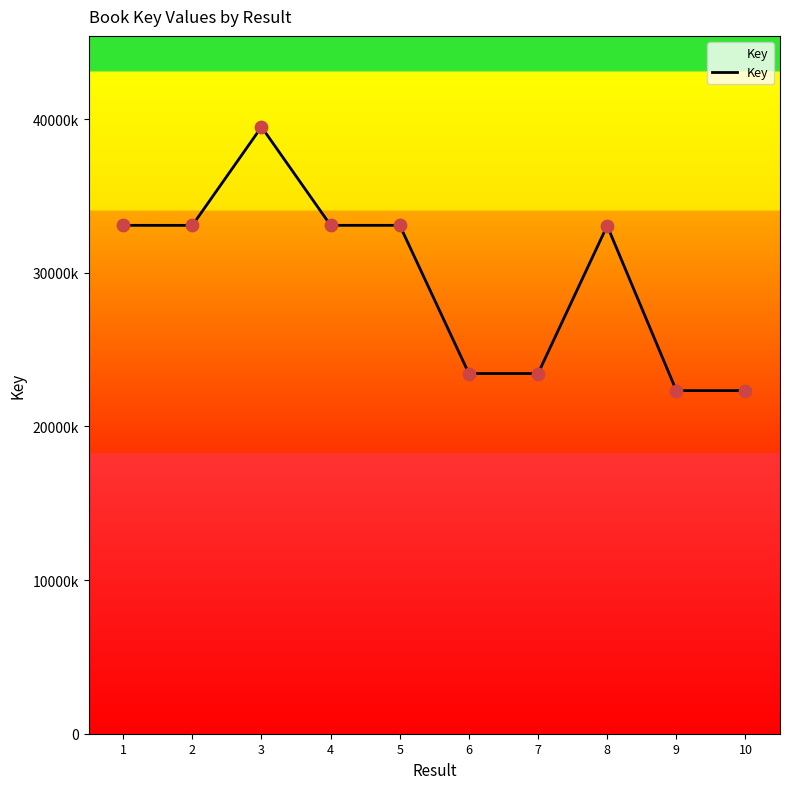

What is the ratio of the value at 10 to the value at 8?

0.7